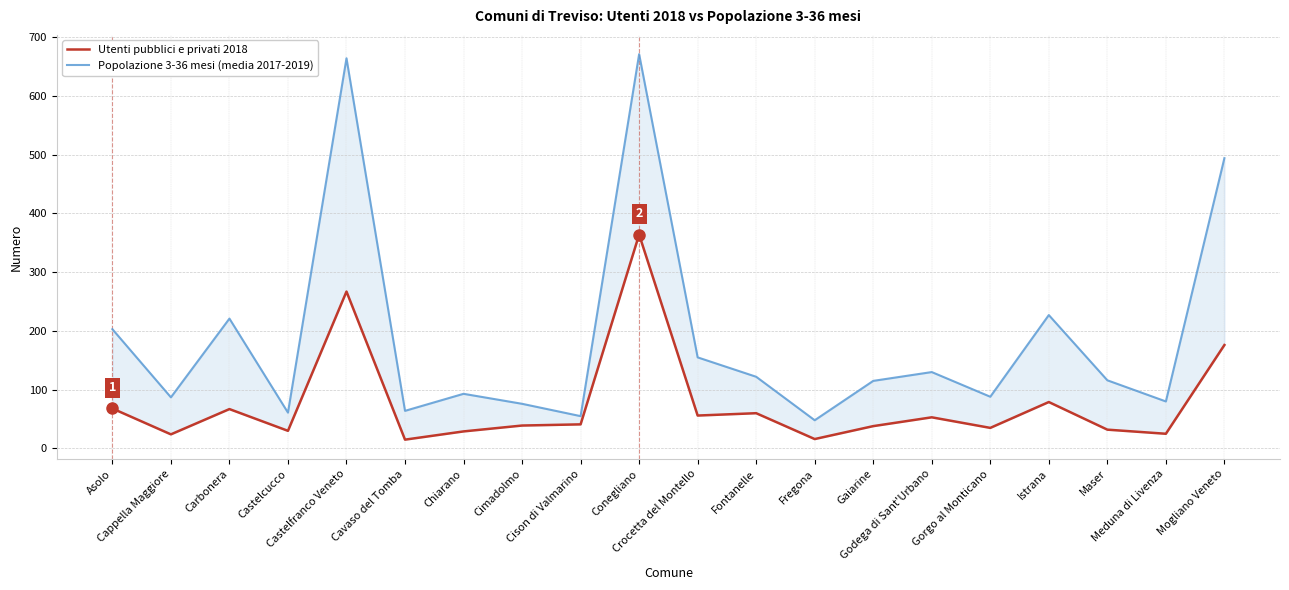

Rank the series by their maximum value, from lowest to highest.

Utenti pubblici e privati 2018, Popolazione 3-36 mesi (media 2017-2019)